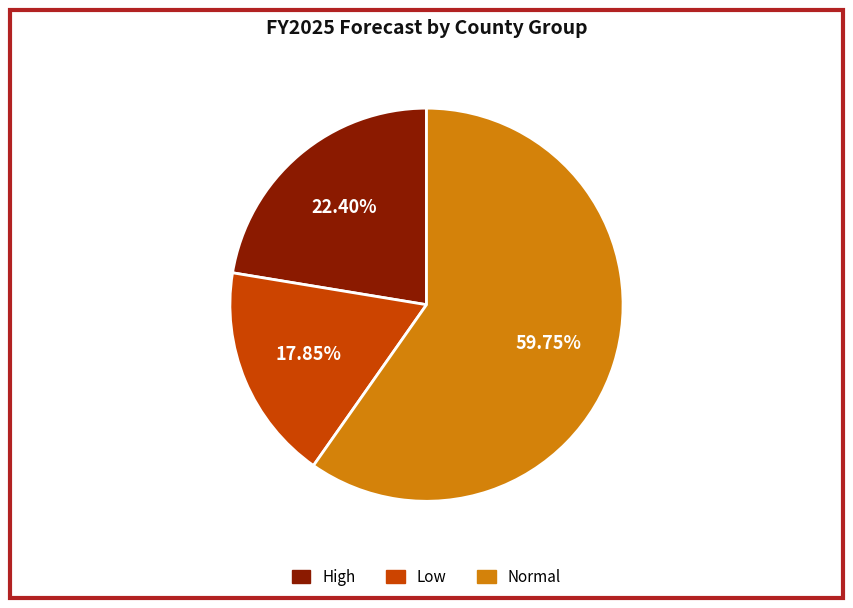

How many segments does this pie chart have?

3